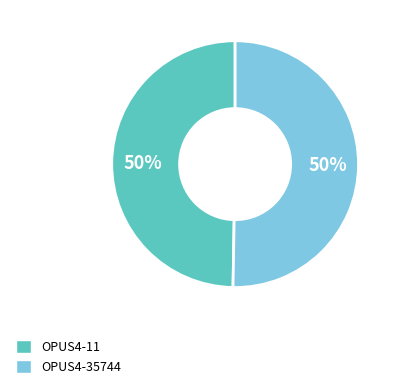

Combined, do OPUS4-11 and OPUS4-35744 account for over 50%?

Yes